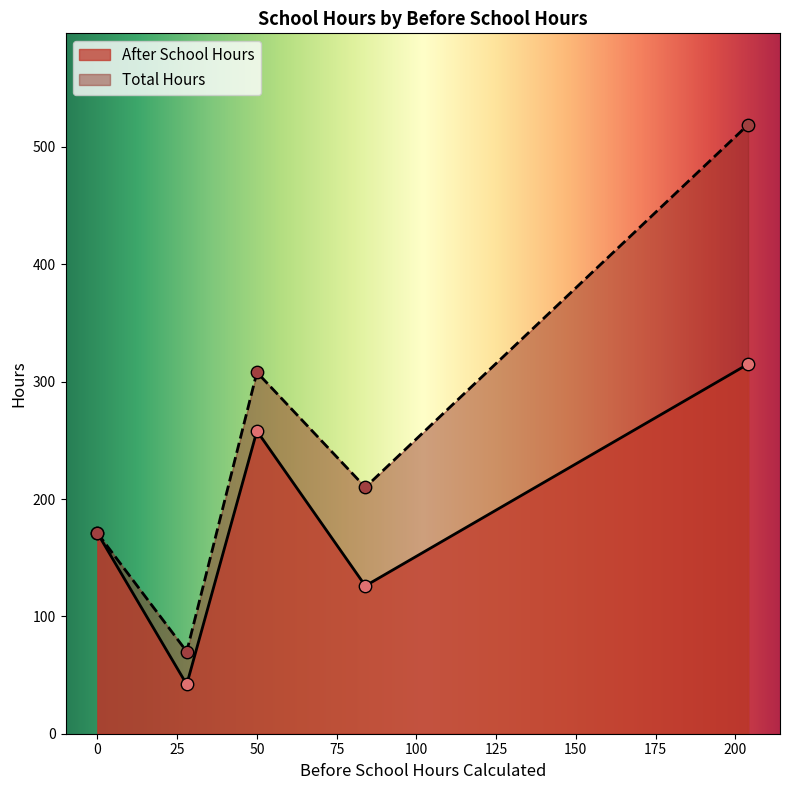

Which series contains the highest Y value?

Total Hours